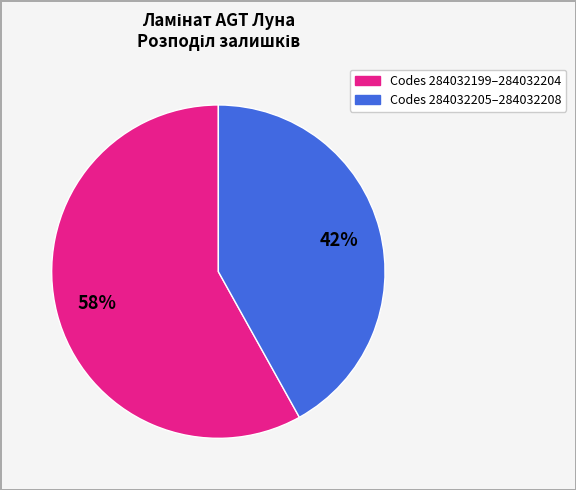

To the nearest percent, what is the average slice percentage?

50%